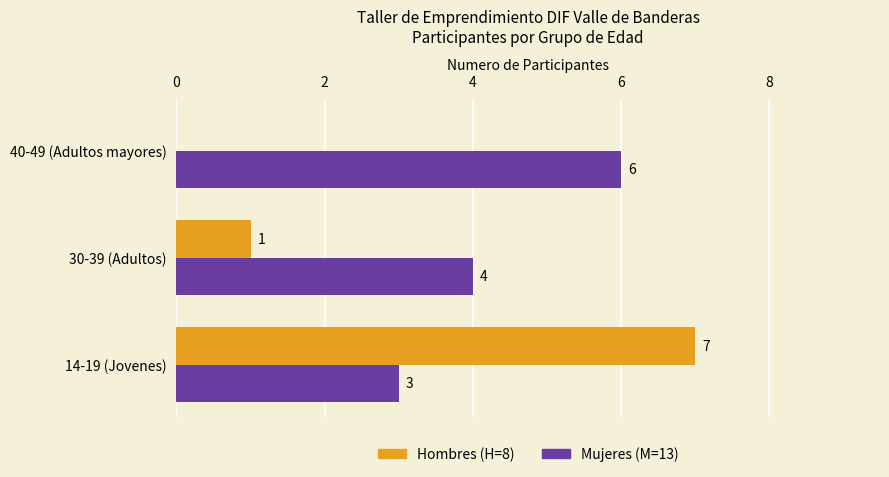

What is the sum of the Hombres (H=8) values at 14-19 (Jovenes) and 40-49 (Adultos mayores)?

7